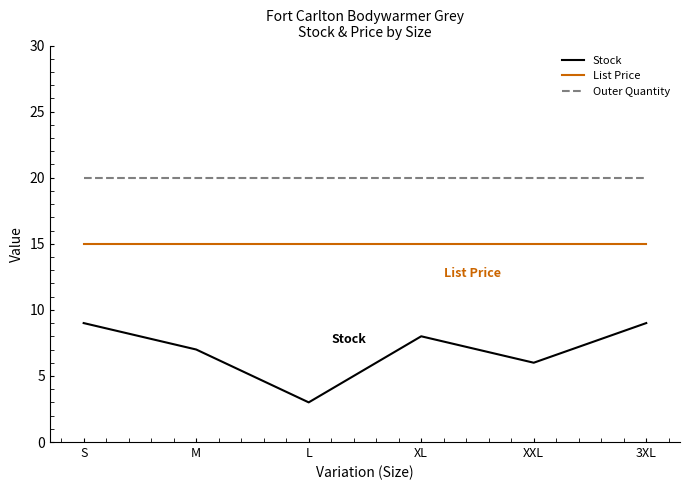

How many Stock values are between 6 and 9?

5